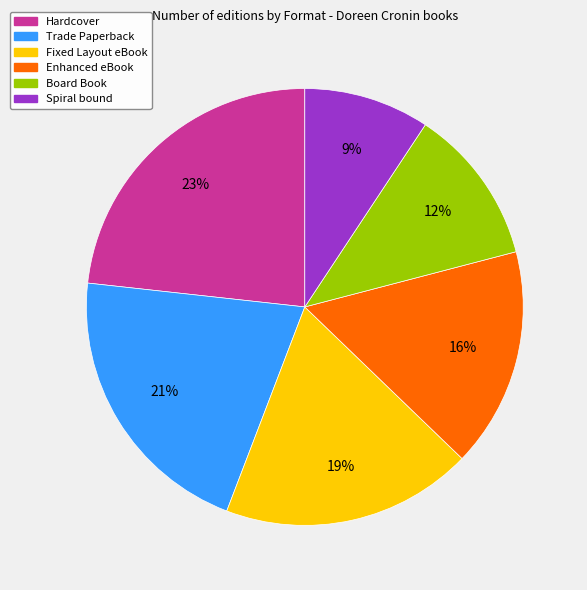

What is the ratio of the value at Spiral bound to the value at Trade Paperback?

0.4